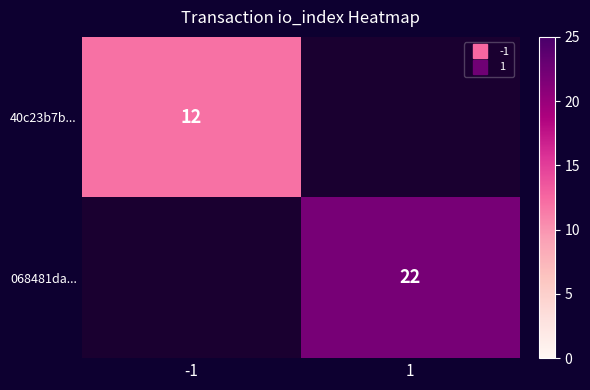

The value of 40c23b7b... at -1 is 17.0. True or false?

False